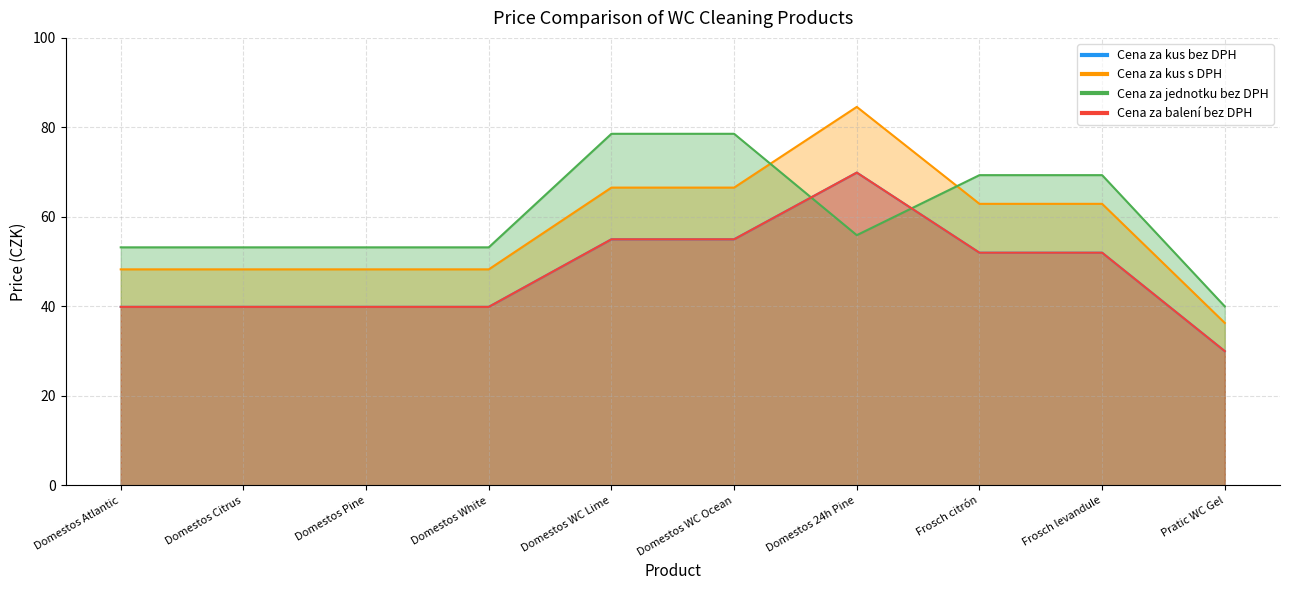

How many interior local peaks does the Cena za kus s DPH series have?

1